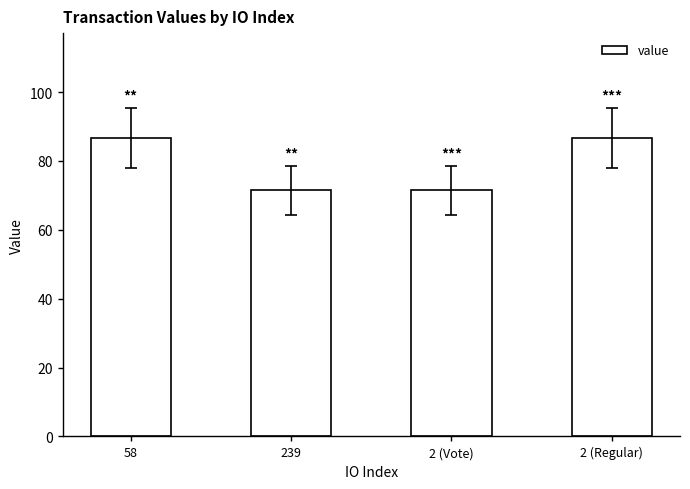

Are the bars grouped side by side (vs. stacked)?

No